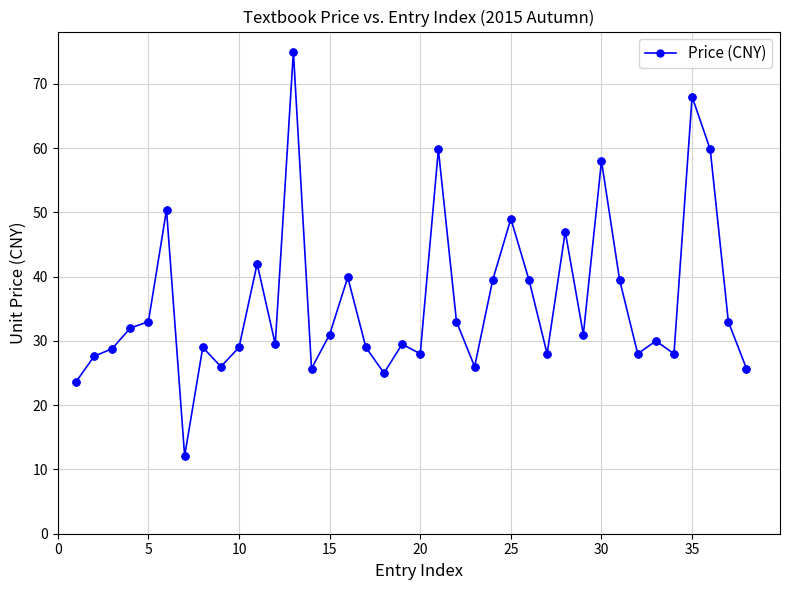

What is the greatest value displayed?

75.0